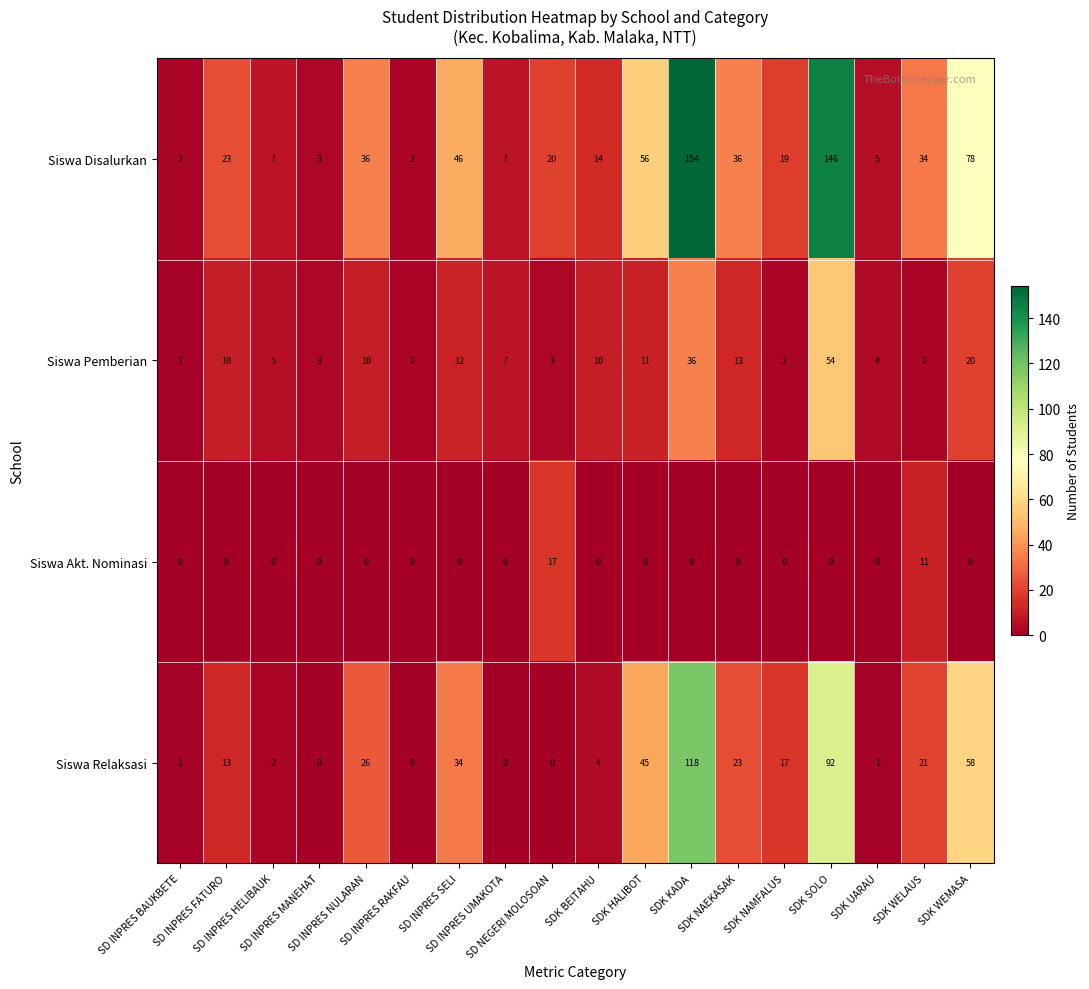

Which series has the largest total across all categories?

Siswa Disalurkan